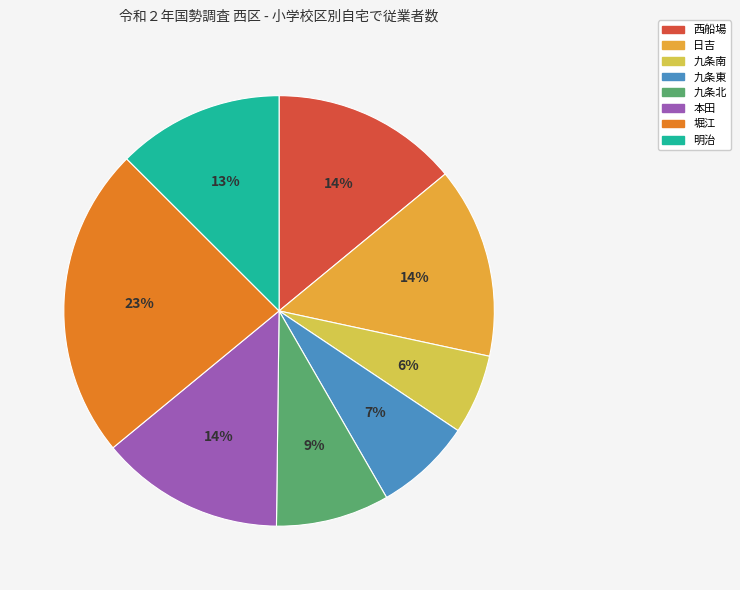

Which has a higher value, 日吉 or 明治?

日吉